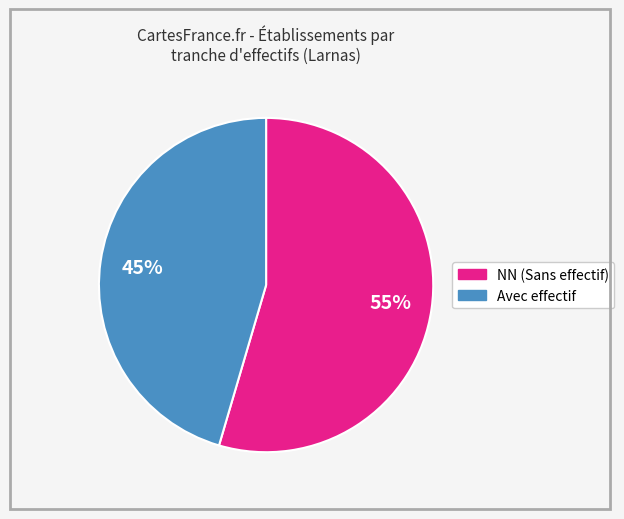

To the nearest percent, what is the average slice percentage?

50%